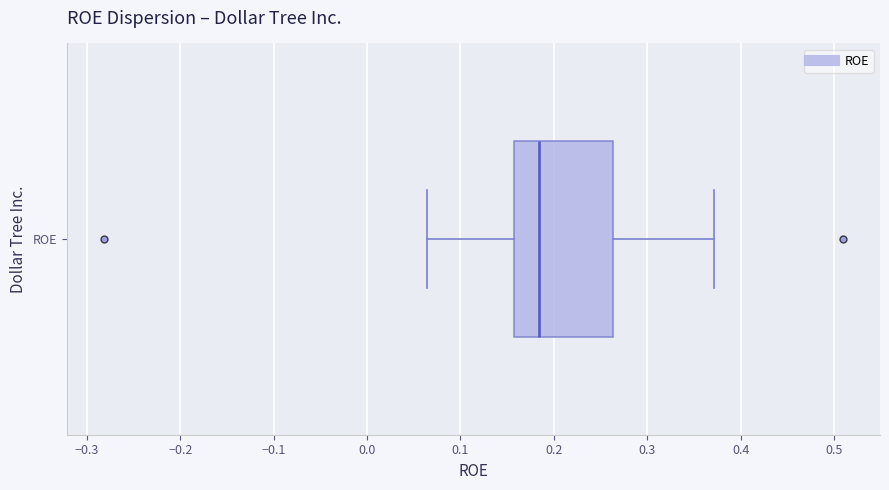

Read this box plot against the x-axis: the position of the median line, the range covered by the box, and the ends of both whiskers. The values are not printed on the chart, so give them approximately, as read against the axis.

median 0.18, box 0.16 to 0.26, whiskers 0.06 to 0.37